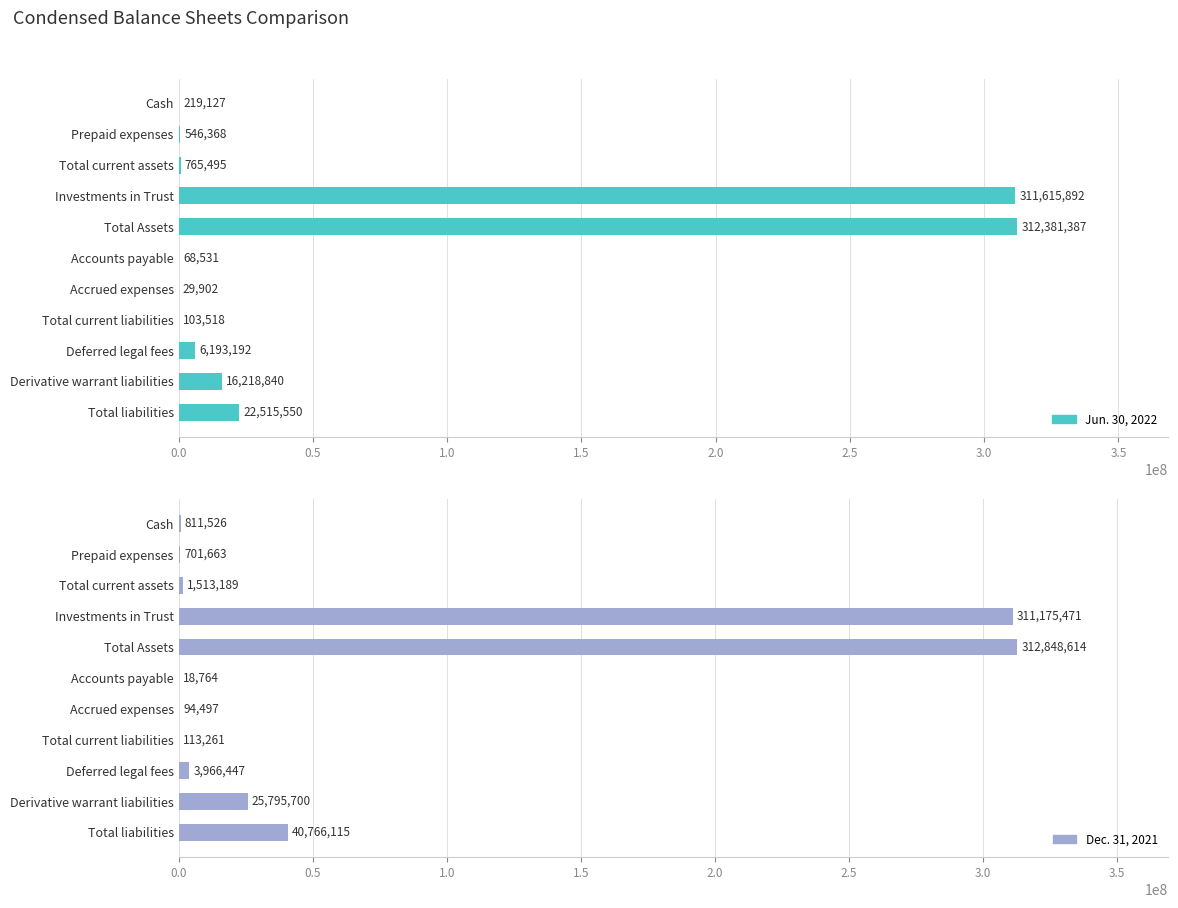

Which series has the largest total across all categories?

Dec. 31, 2021